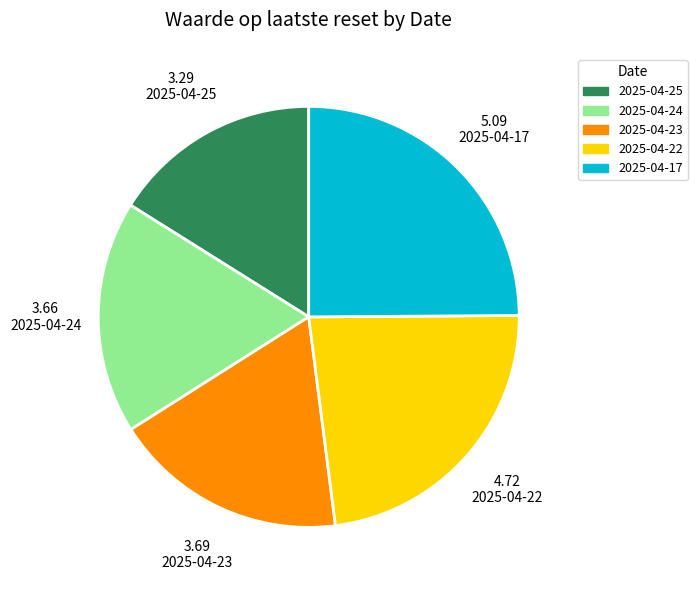

Does any single category account for the majority?

No